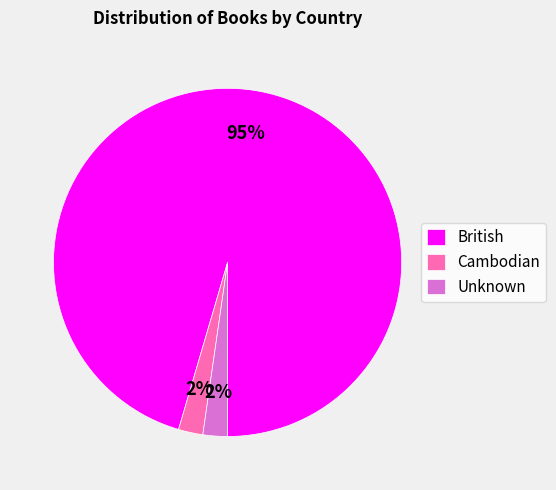

What is the largest slice in the pie chart?

British